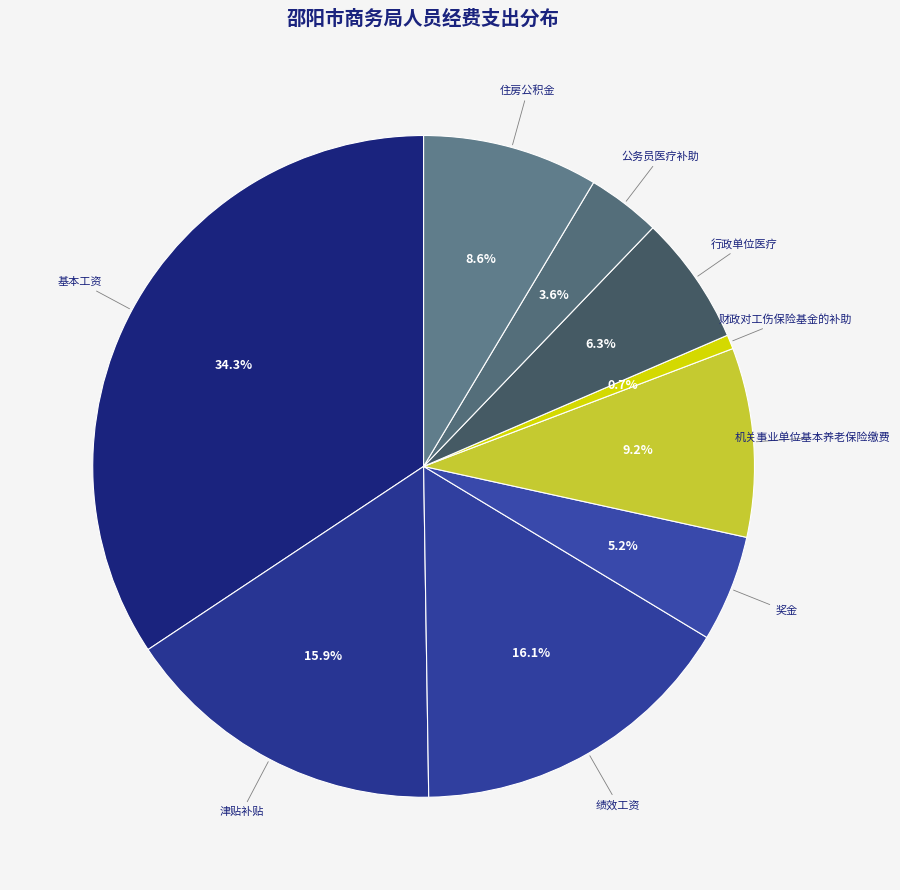

How many slices are in this pie chart?

9